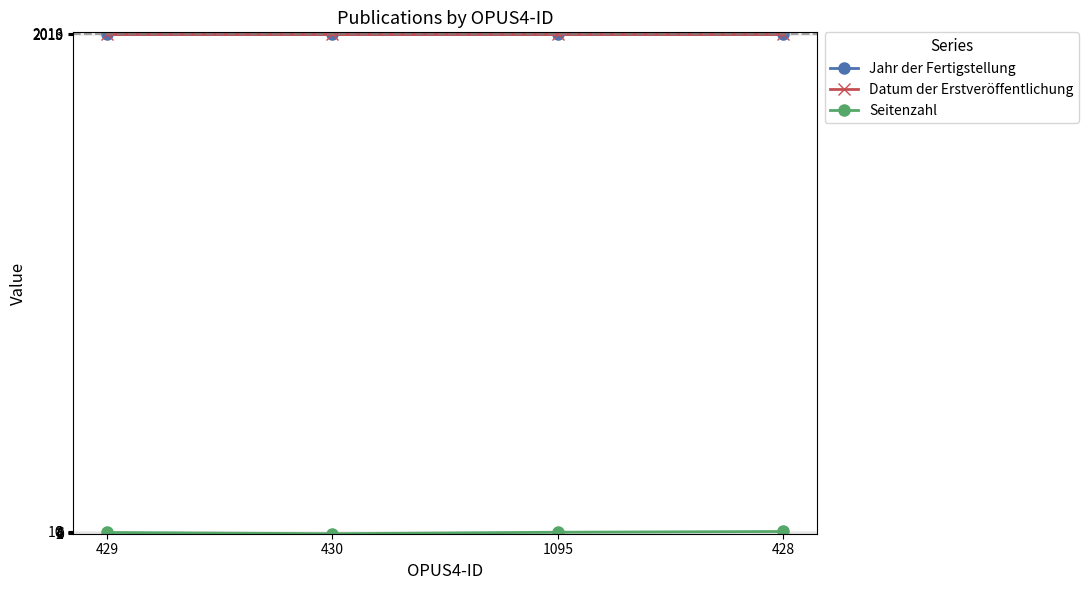

List the labels in order of Jahr der Fertigstellung value, largest first.

429, 430, 1095, 428